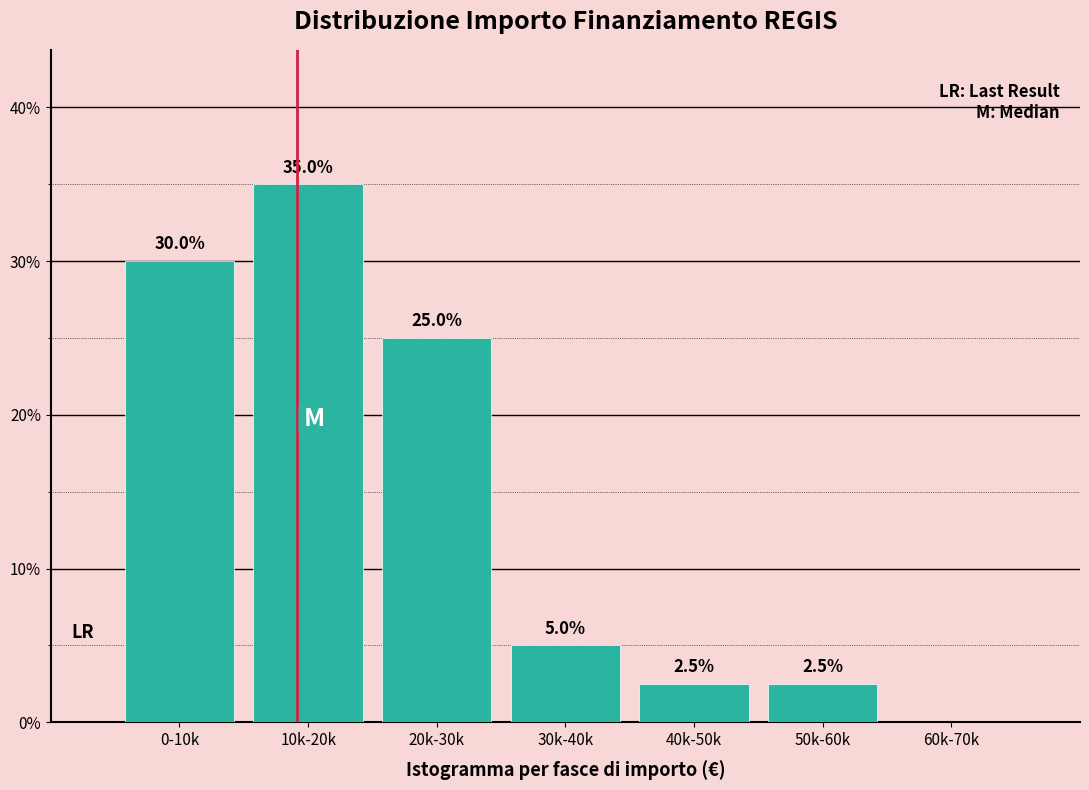

Reading left to right, list all the values displayed in this chart.

0-10k=30.0	10k-20k=35.0	20k-30k=25.0	30k-40k=5.0	40k-50k=2.5	50k-60k=2.5	60k-70k=0.0